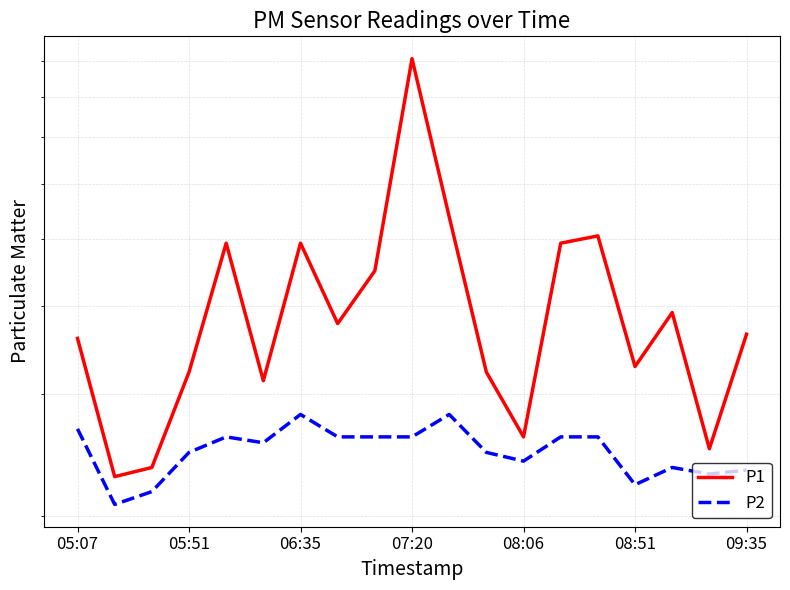

Which series has the largest range (max minus min)?

P1